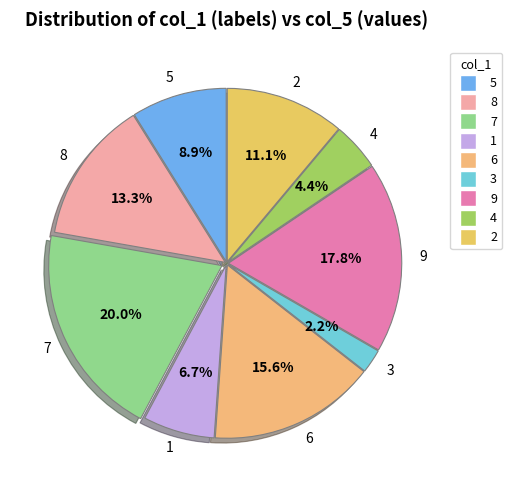

Which category has the biggest portion of the pie?

7